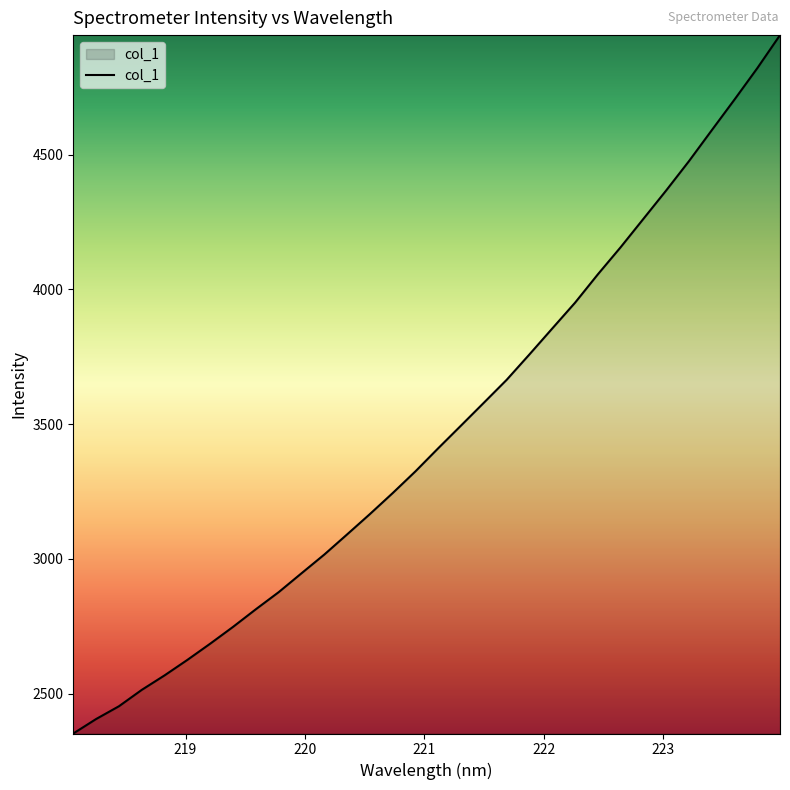

What is the smallest value displayed?

2352.5